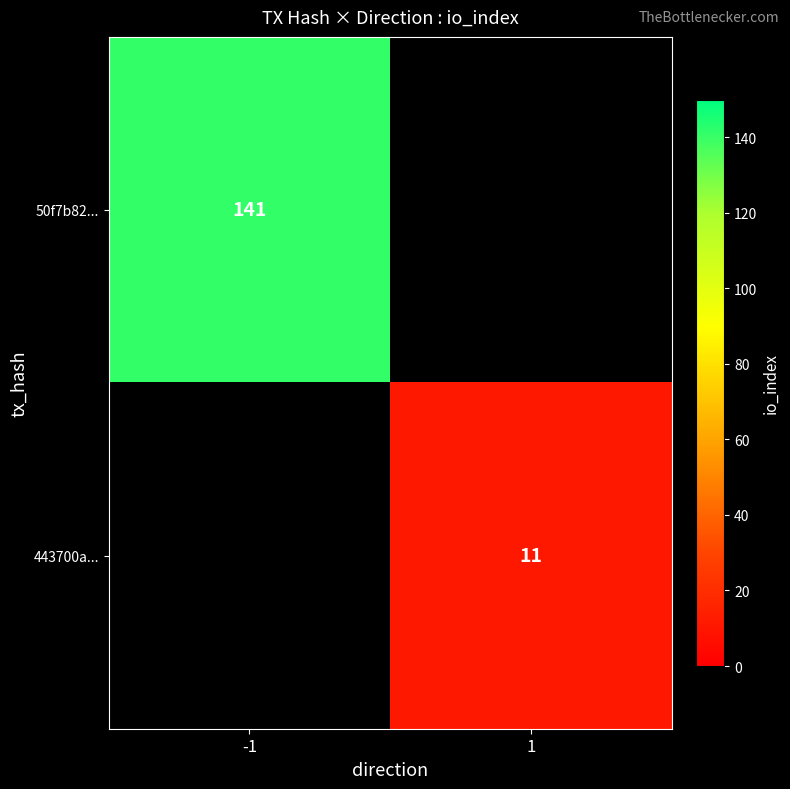

True or false: 443700a... has a value of 11 at 1.

True